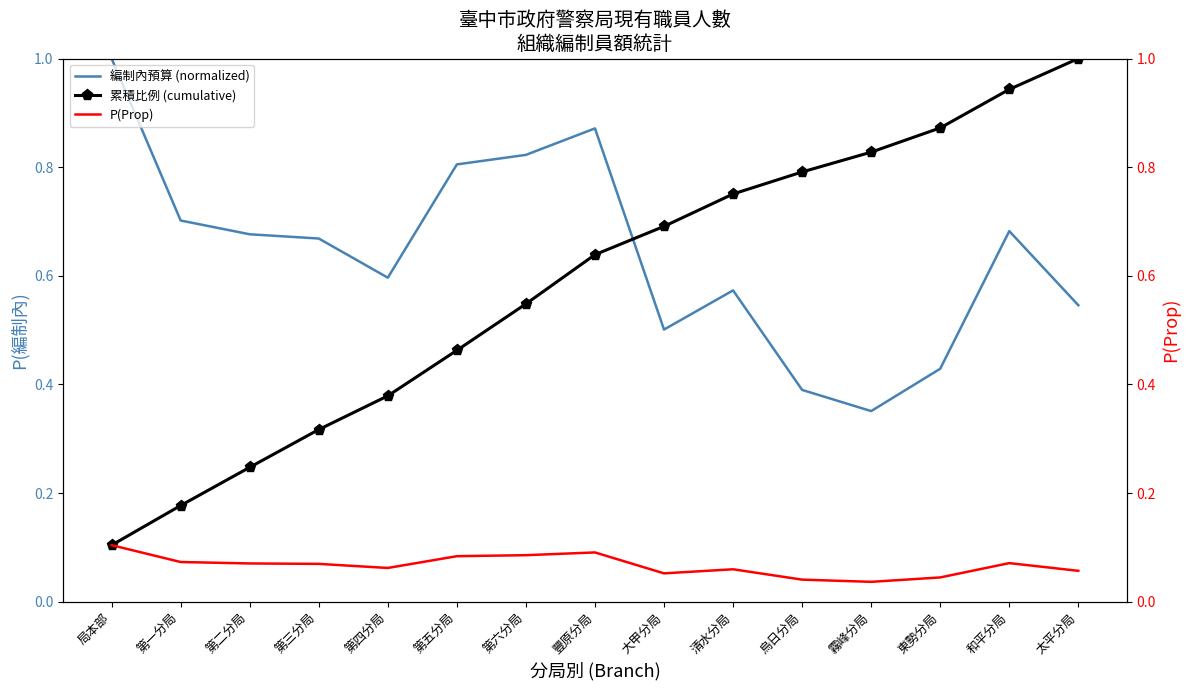

What value does the 累積比例 (cumulative) series have at 和平分局?

0.9